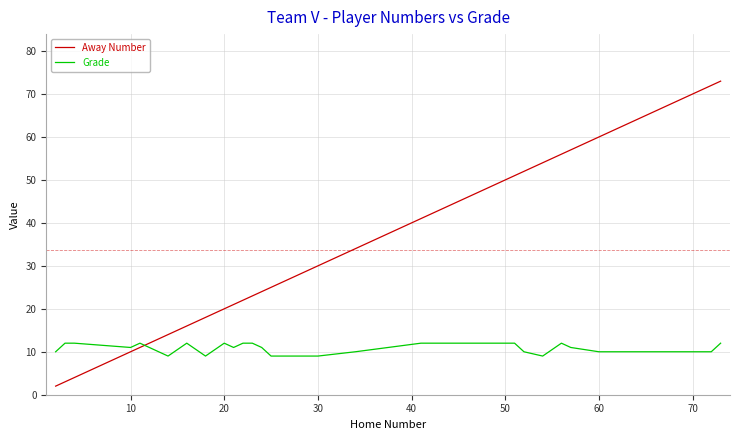

Count the number of categories in the chart.

28